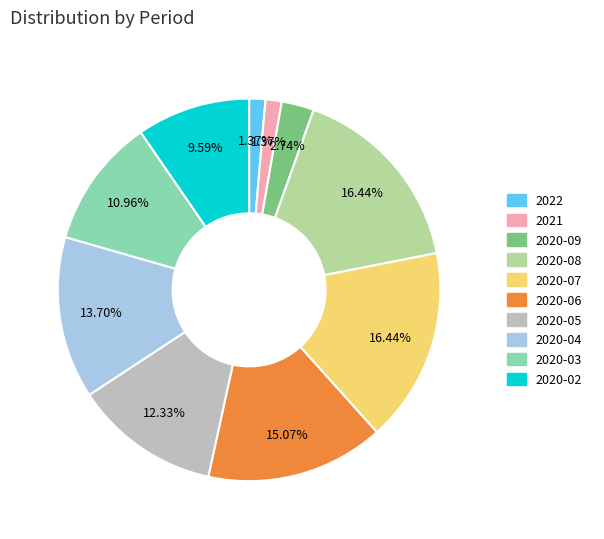

Between 2020-09 and 2020-06, which is larger?

2020-06